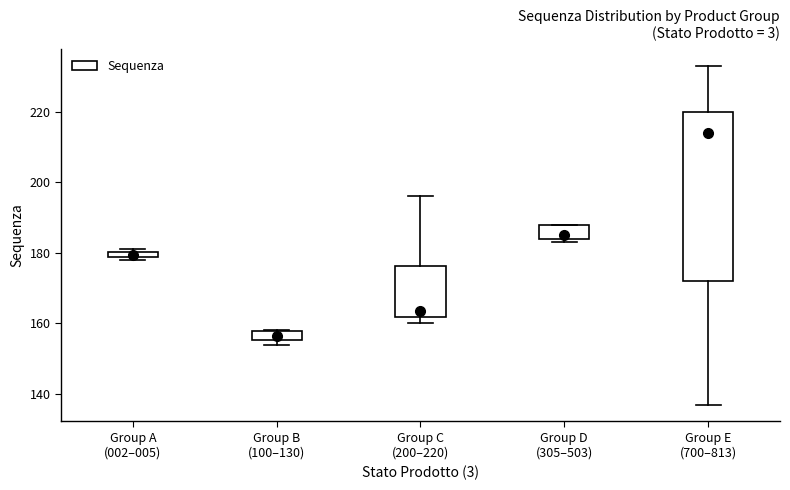

Which box's median line is the highest?

Group E (700–813)